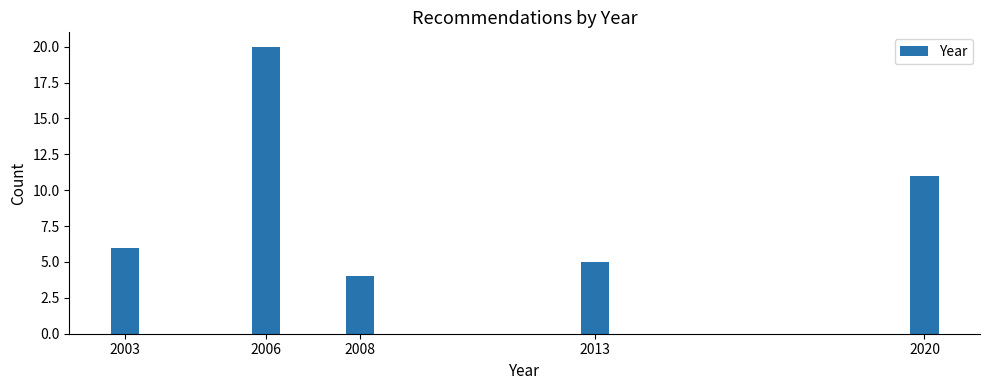

Reading right to left, transcribe all the data shown in this chart.

11	5	4	20	6